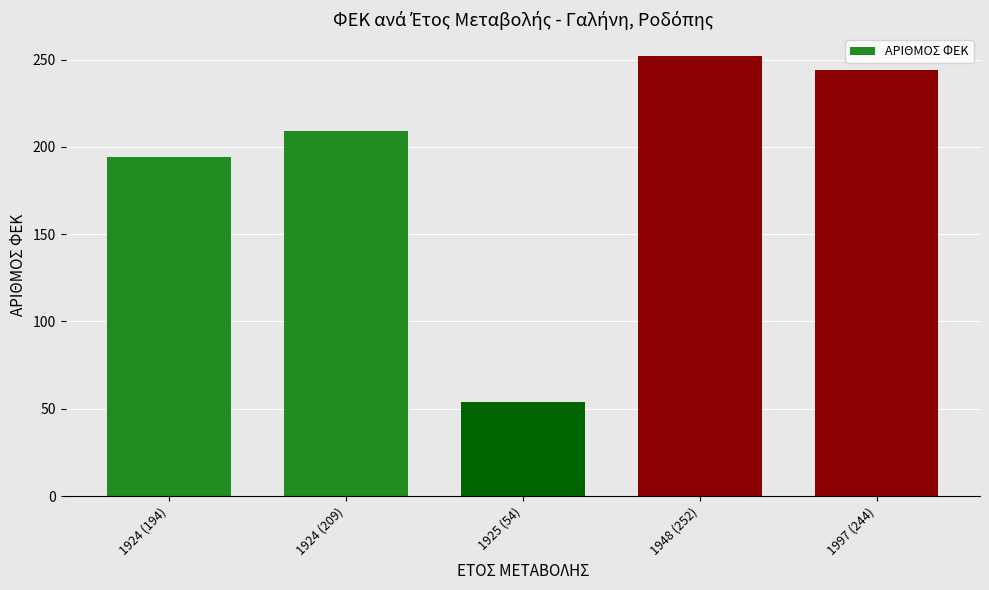

Approximately how many times larger is the value at 1997 (244) compared to 1924 (194)?

1.3